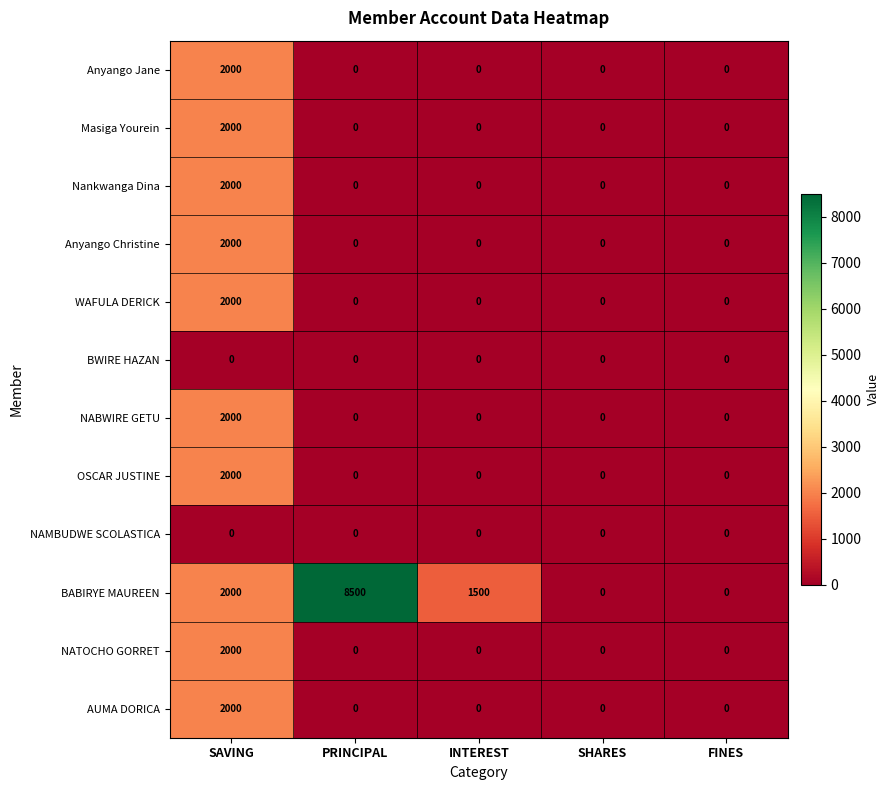

Read the Anyango Jane value at SAVING.

2000